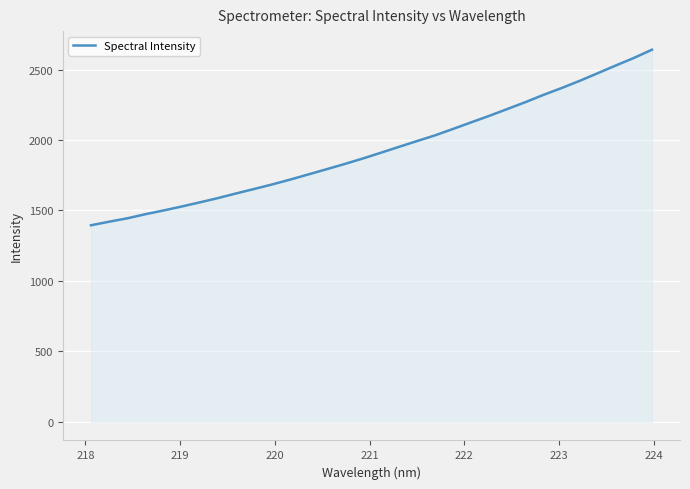

What is the minimum value shown in the chart?

1394.8